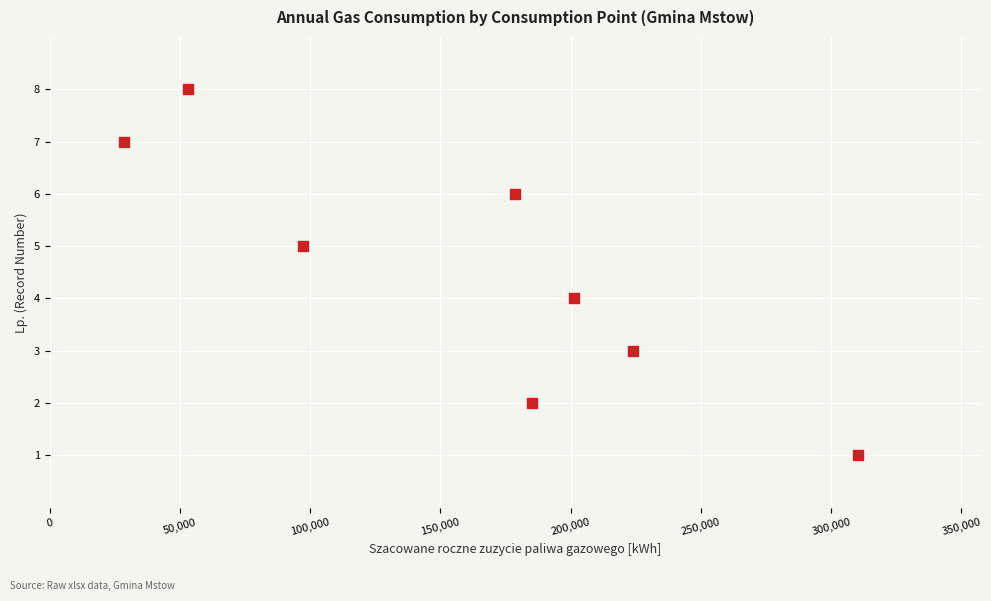

What is the range of Y values (max minus min)?

7